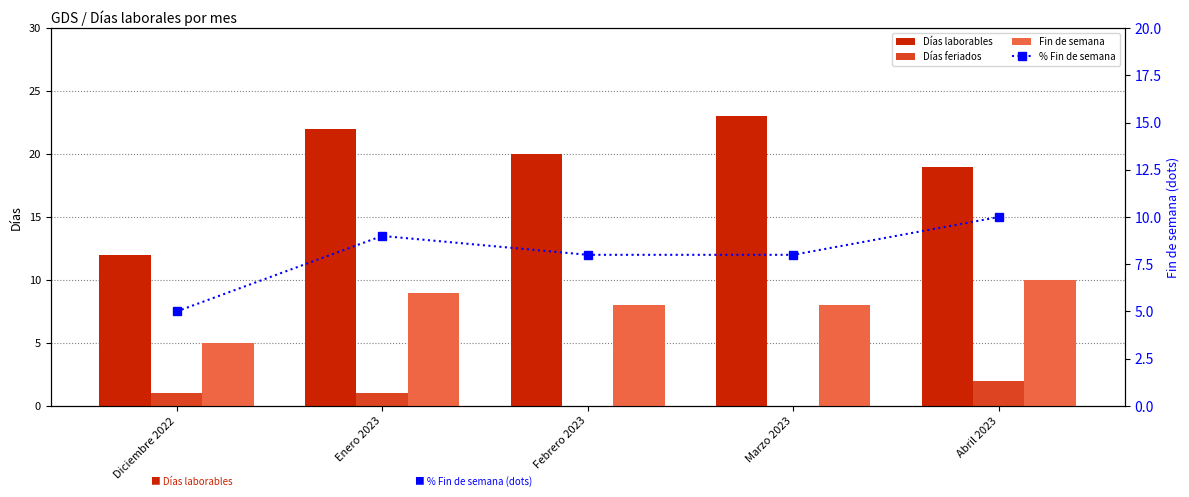

Which series has the largest total across all categories?

Días laborables